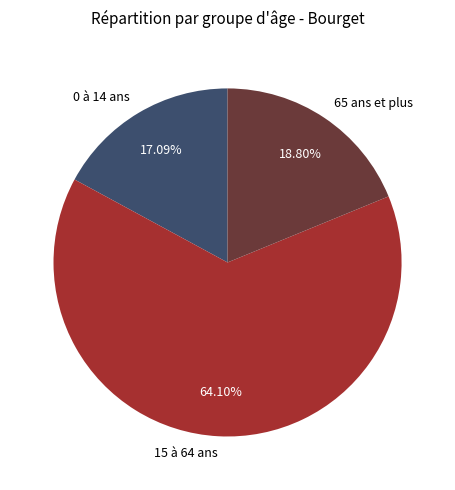

What is the ratio of the value at 0 à 14 ans to the value at 15 à 64 ans?

0.3